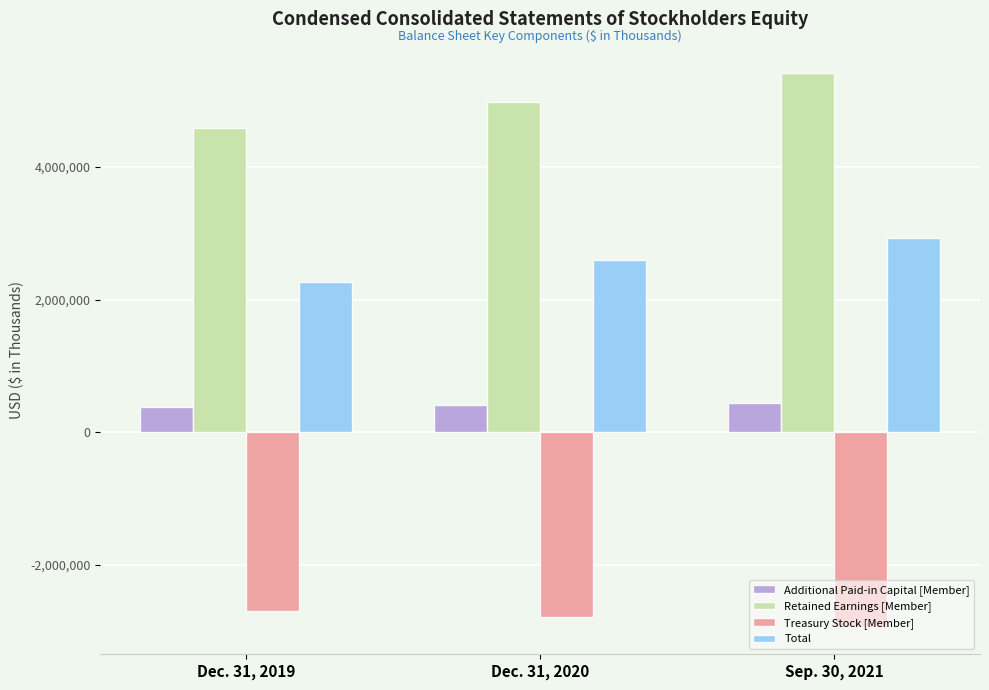

Which series changed the most between Dec. 31, 2019 and Sep. 30, 2021?

Retained Earnings [Member]